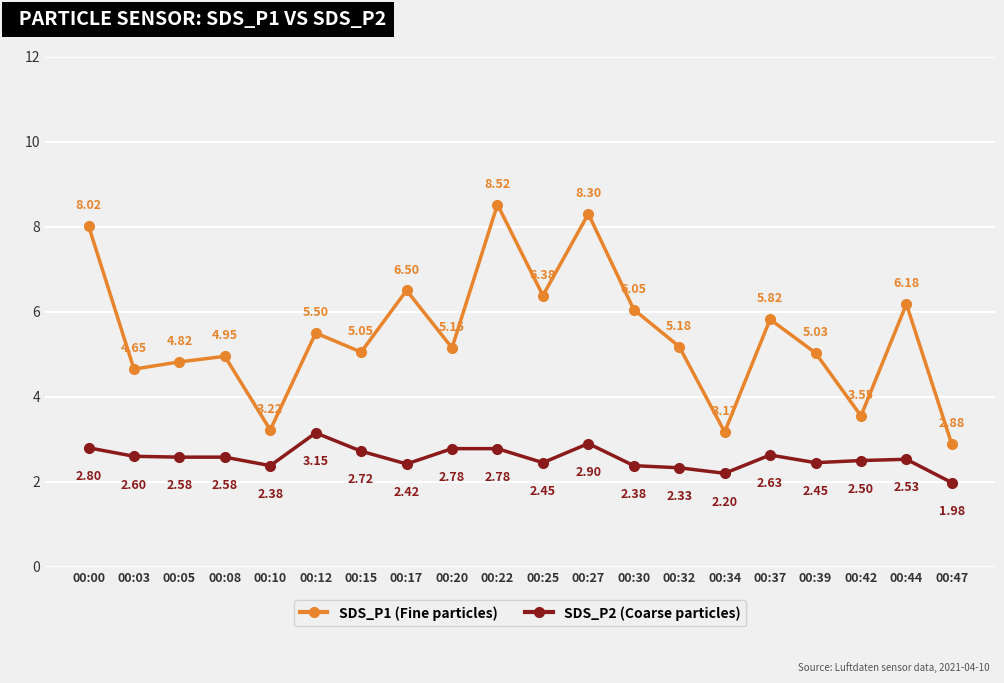

Where is the first local minimum for SDS_P1 (Fine particles)?

00:03